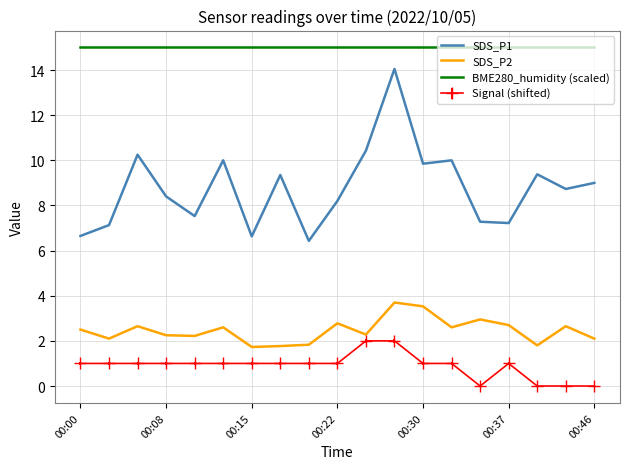

Which series has the largest range (max minus min)?

SDS_P1